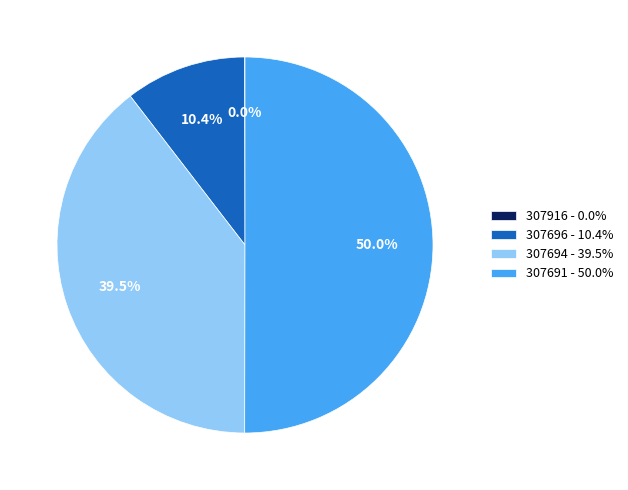

How much of the chart is everything except 307694?

60.5%